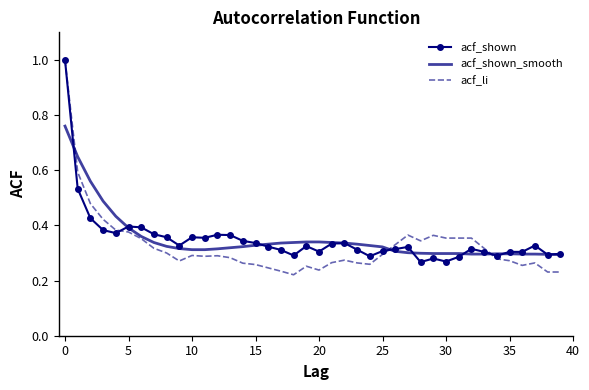

What is the maximum value for acf_shown?

1.0